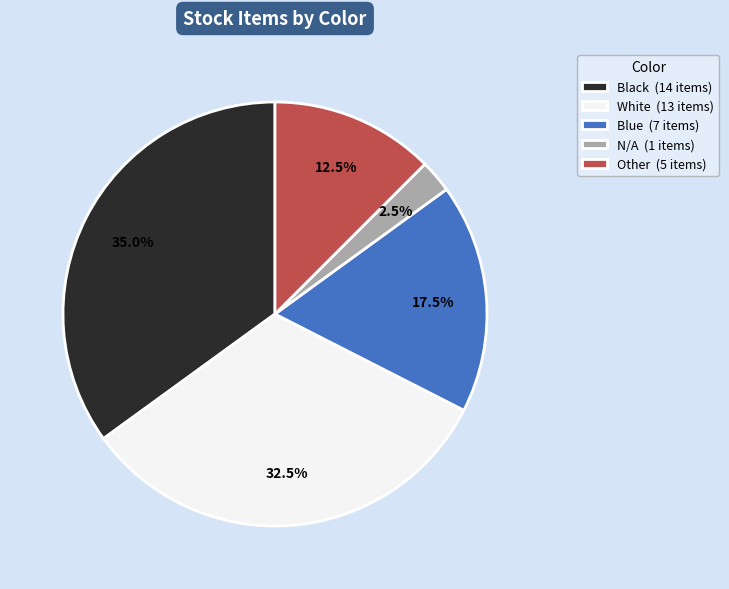

Between Other and N/A, which is larger?

Other